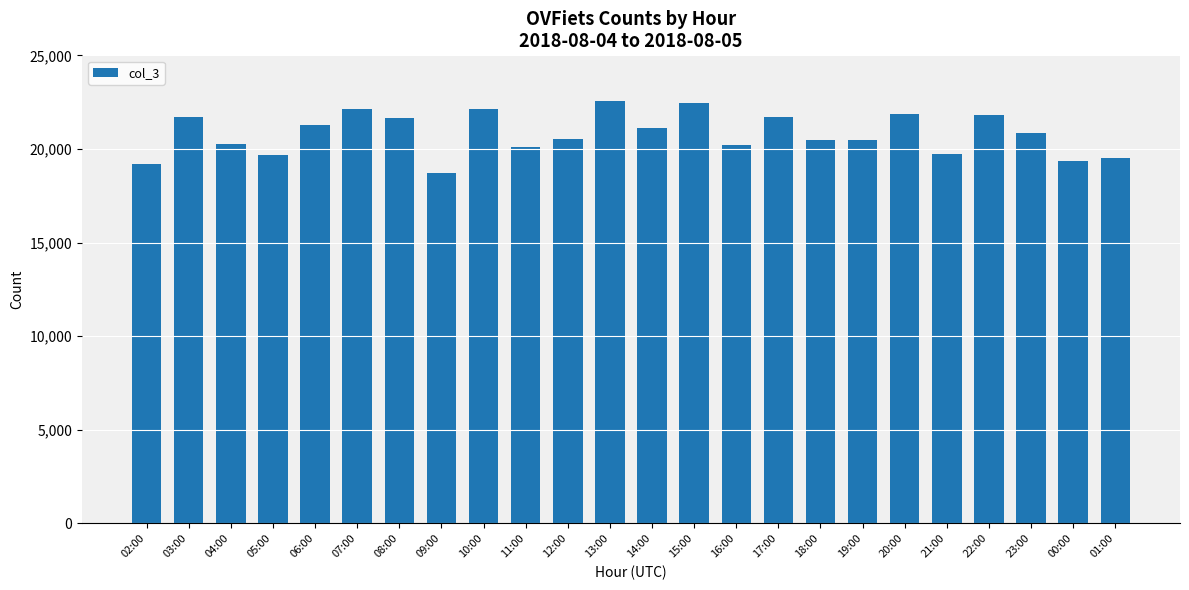

How many values are below 20875?

12